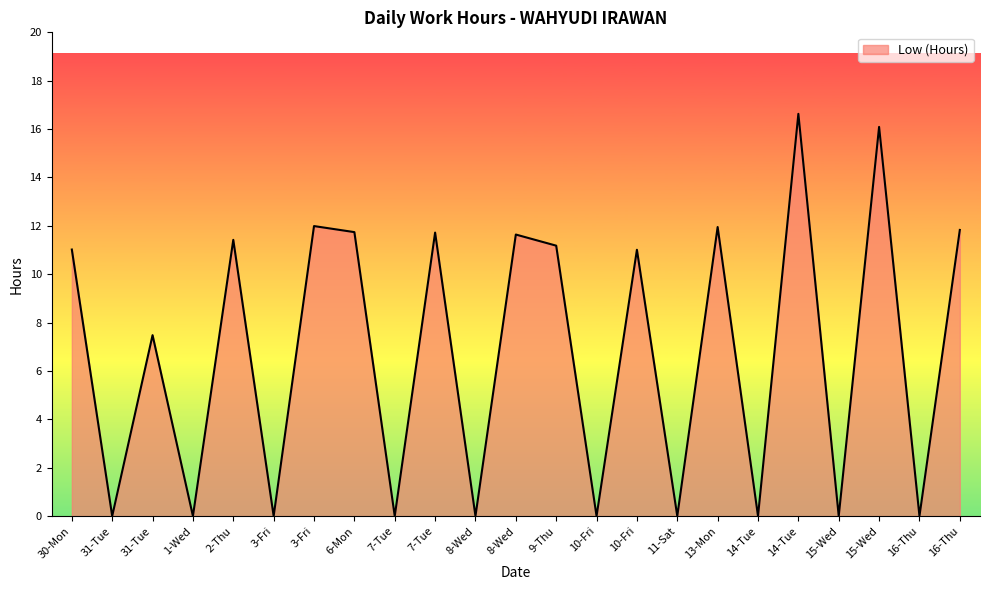

Does the chart display data point markers on the line(s)?

No